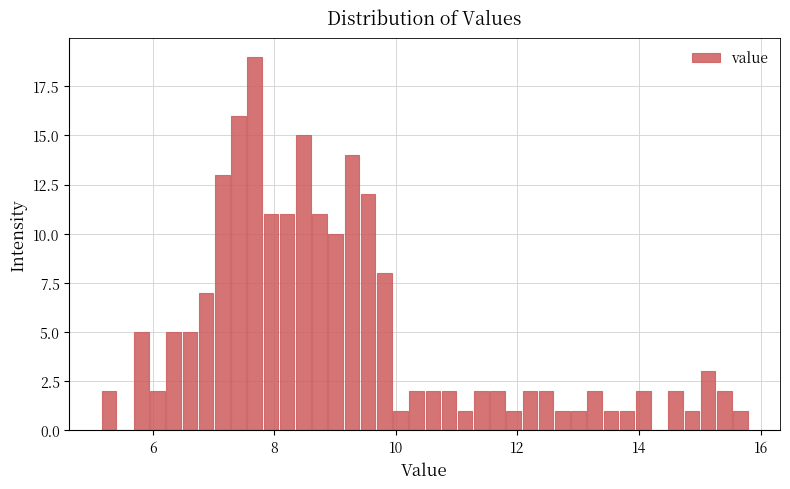

Around what value on the x-axis is the tallest bar? Give the approximate position of its centre, as read against the axis.

7.6